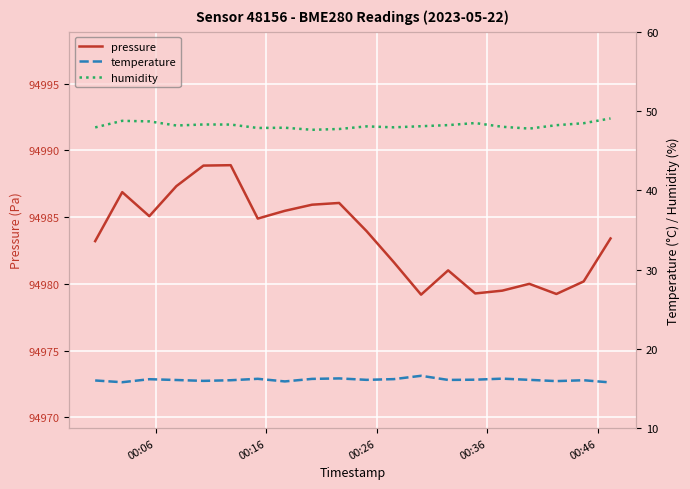

What is the minimum value for pressure?

94979.2